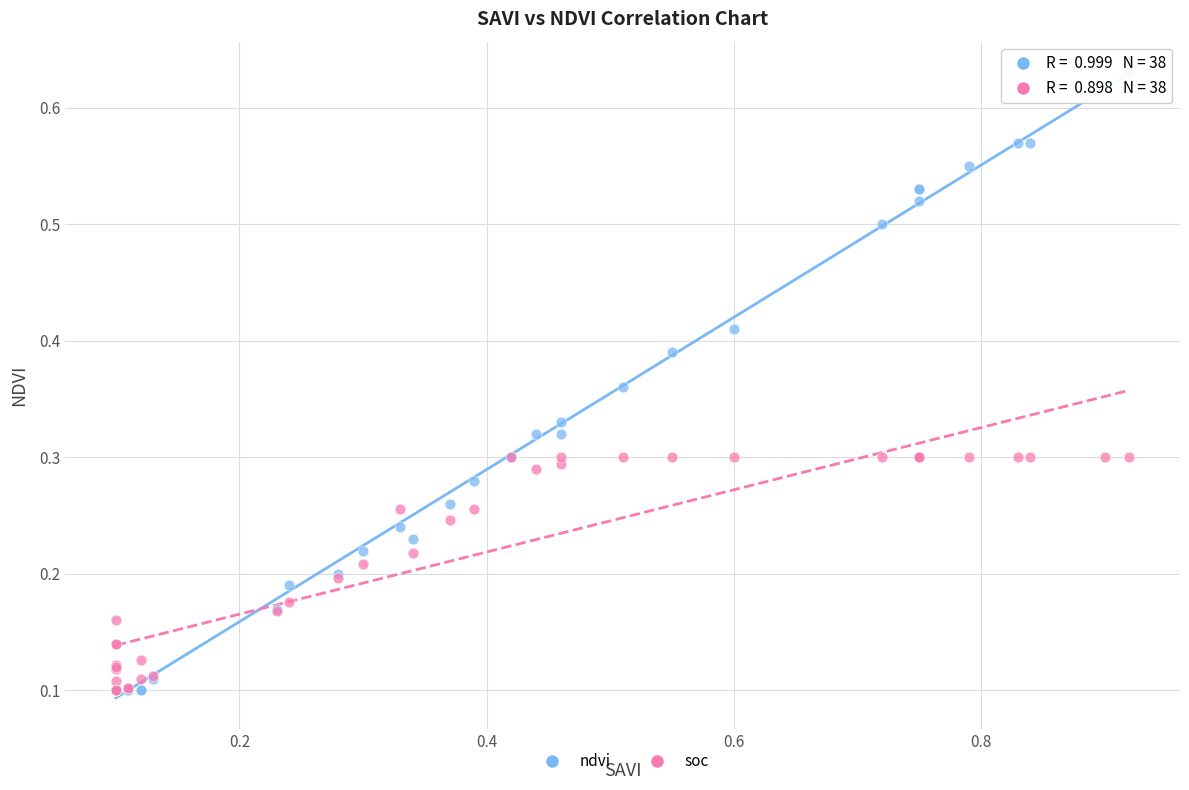

Which series contains the highest Y value?

ndvi